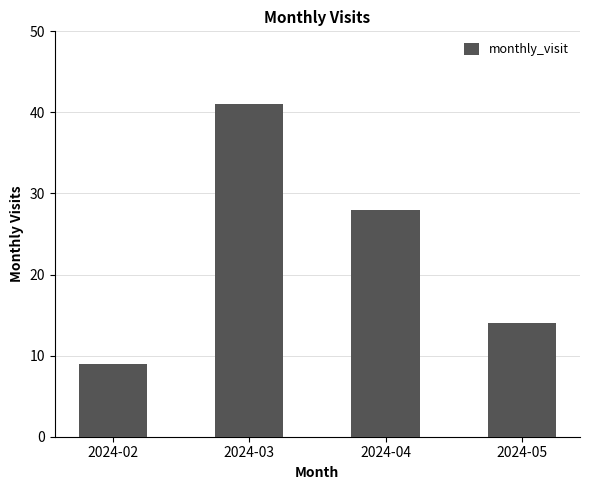

Where is the data nearest to the value 25?

2024-04